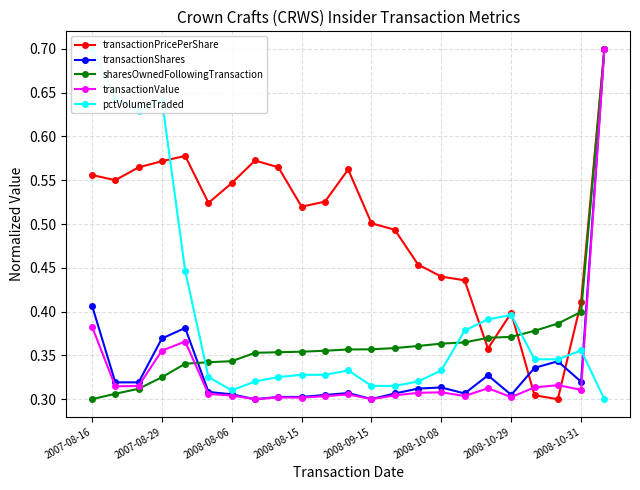

What is the difference between the maximum and second lowest values in the transactionShares series?

0.4